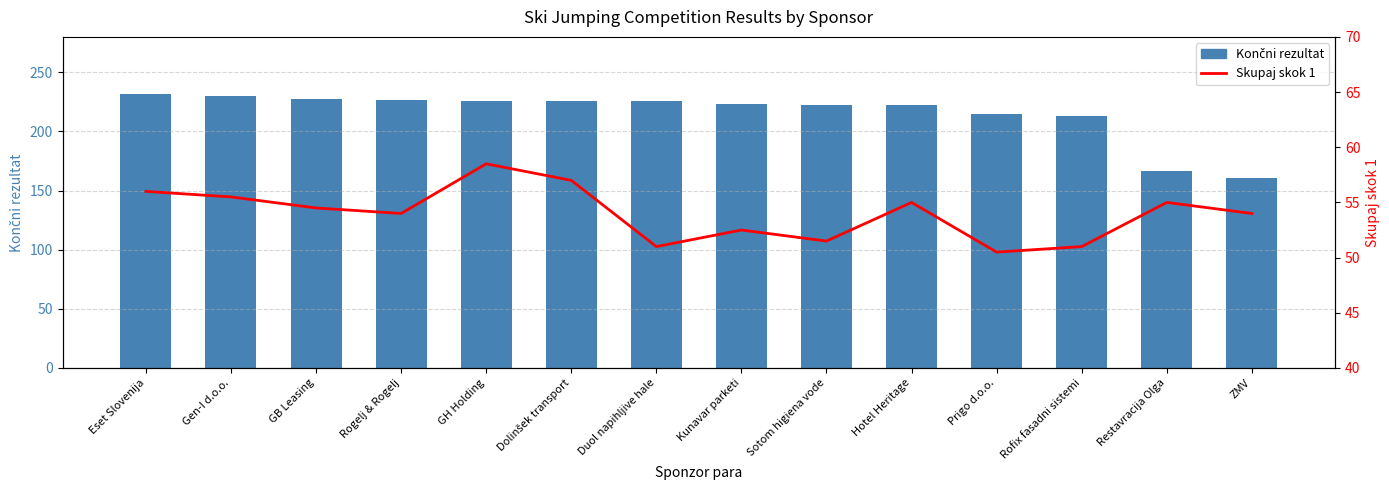

What is the value of the Končni rezultat bar at the 13th from the left?

166.5